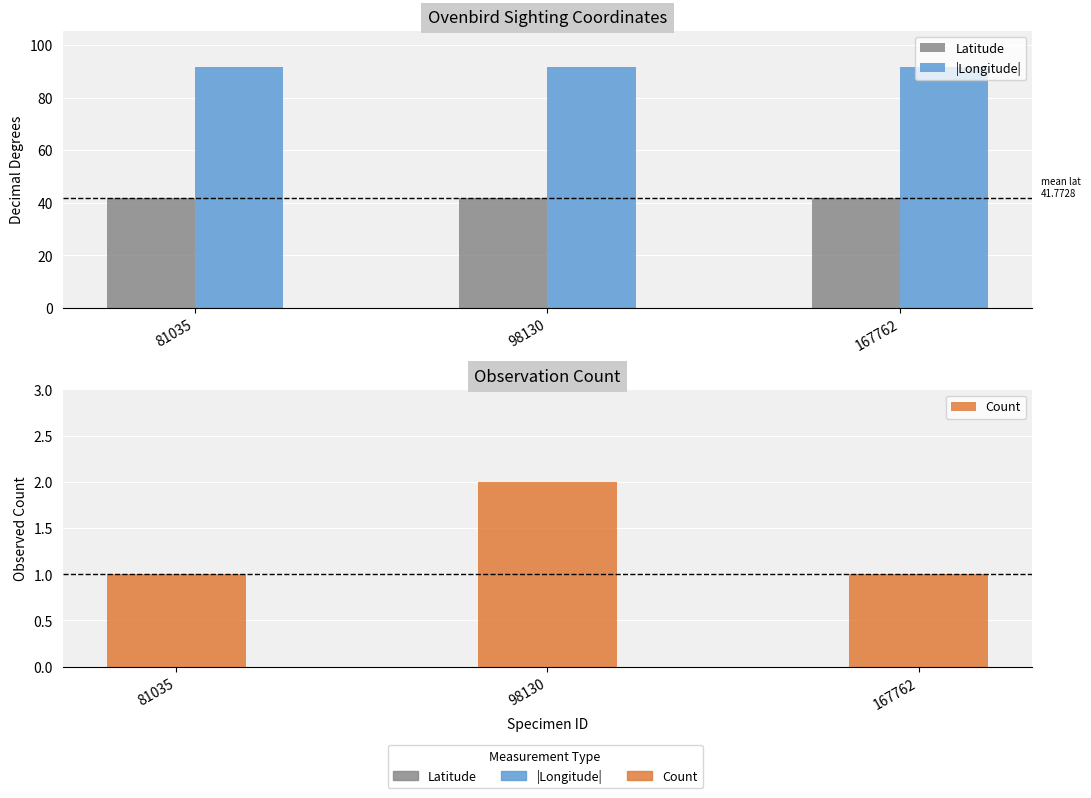

What is the value of the Count bar at the 1st from the left?

1.0